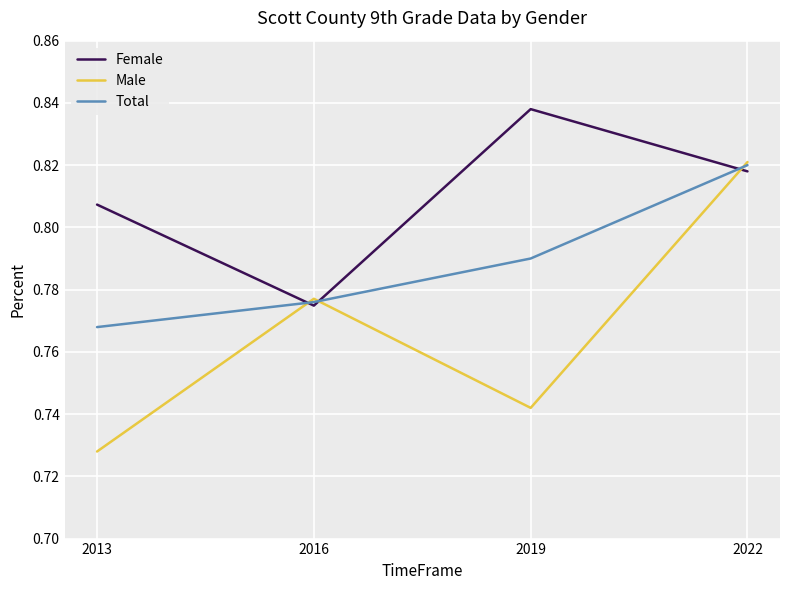

True or false: Female has a value of 0.2 at 2022.

False